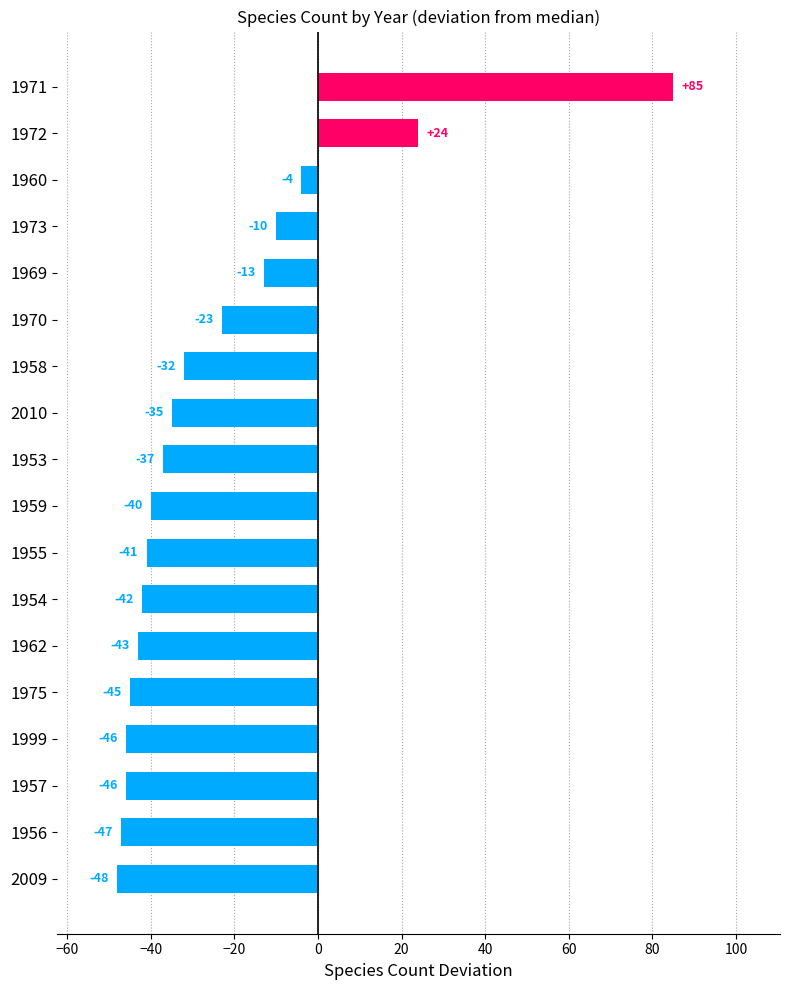

What is the change in value from 1956 to 2010?

+12